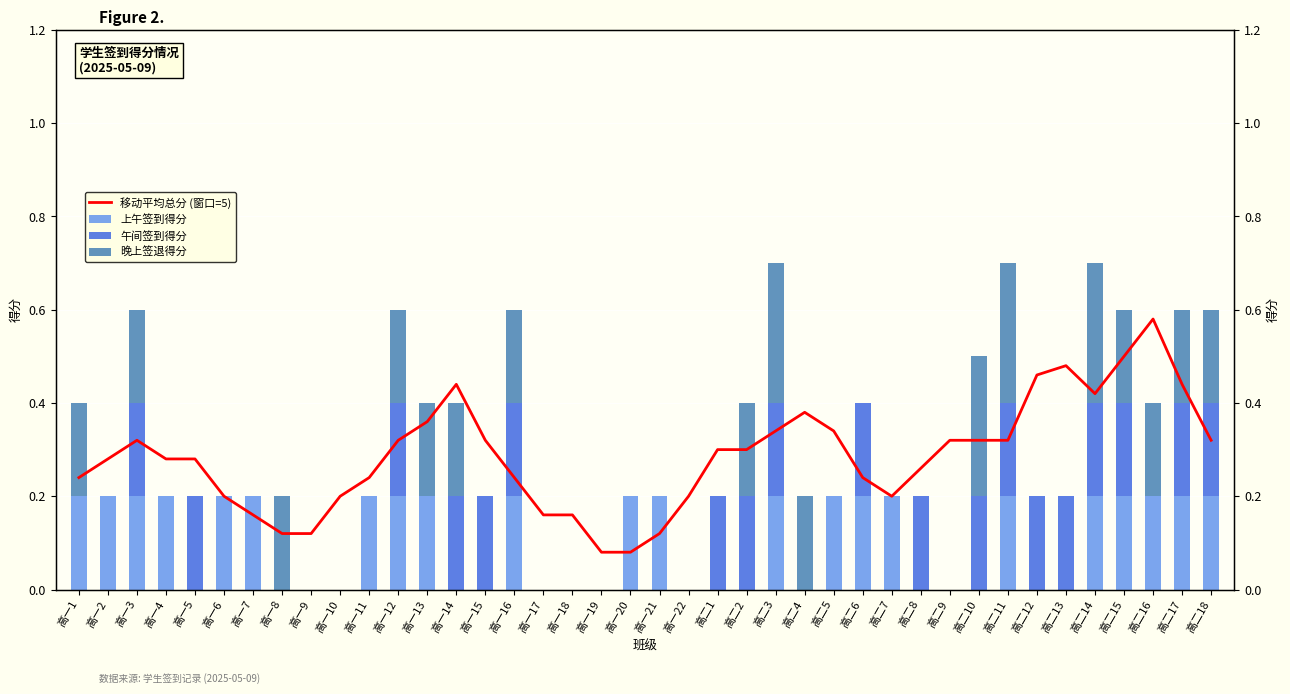

Which category has the lowest value in the 上午签到得分 series?

高一5